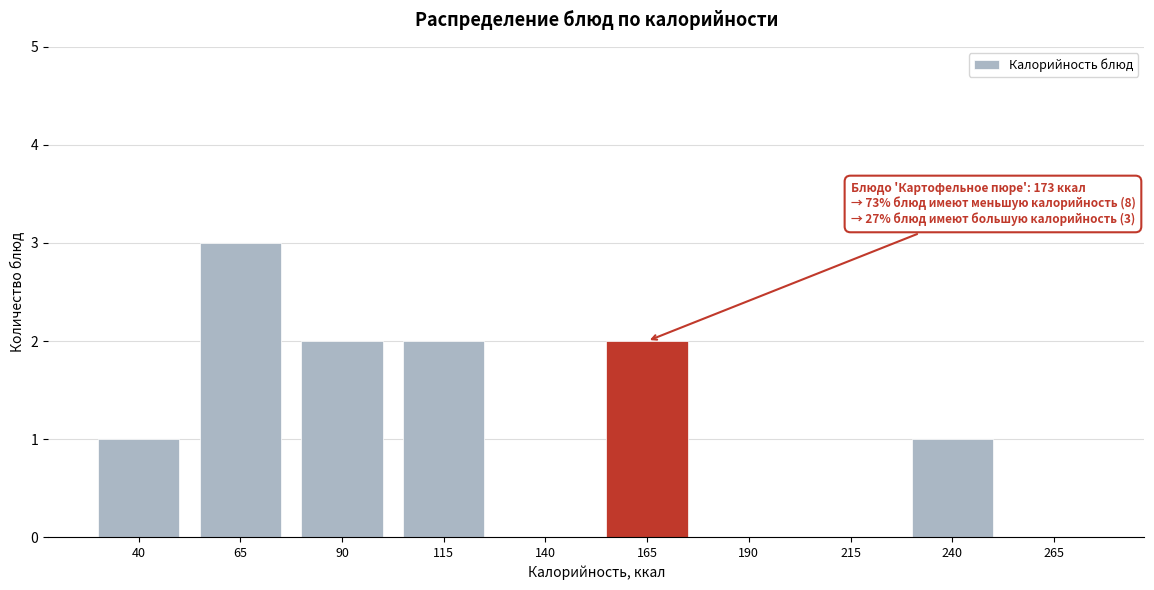

Reading left to right, what are all the values shown in this chart?

40=1	65=3	90=2	115=2	140=0	165=2	190=0	215=0	240=1	265=0